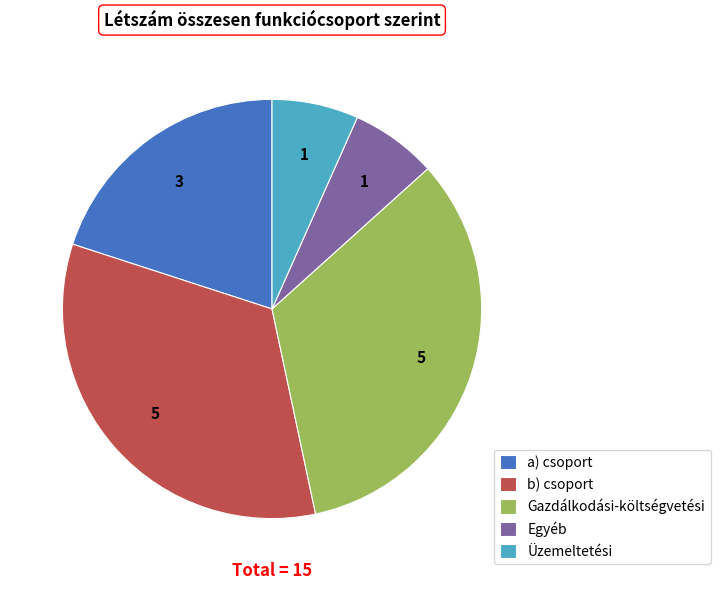

Is there any slice that represents more than half of the pie?

No